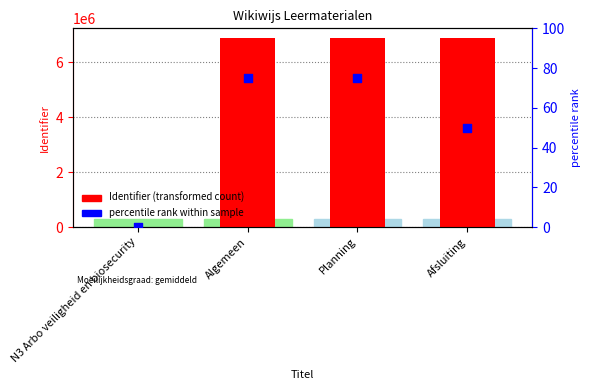

Which series contains the lowest Y value?

Identifier